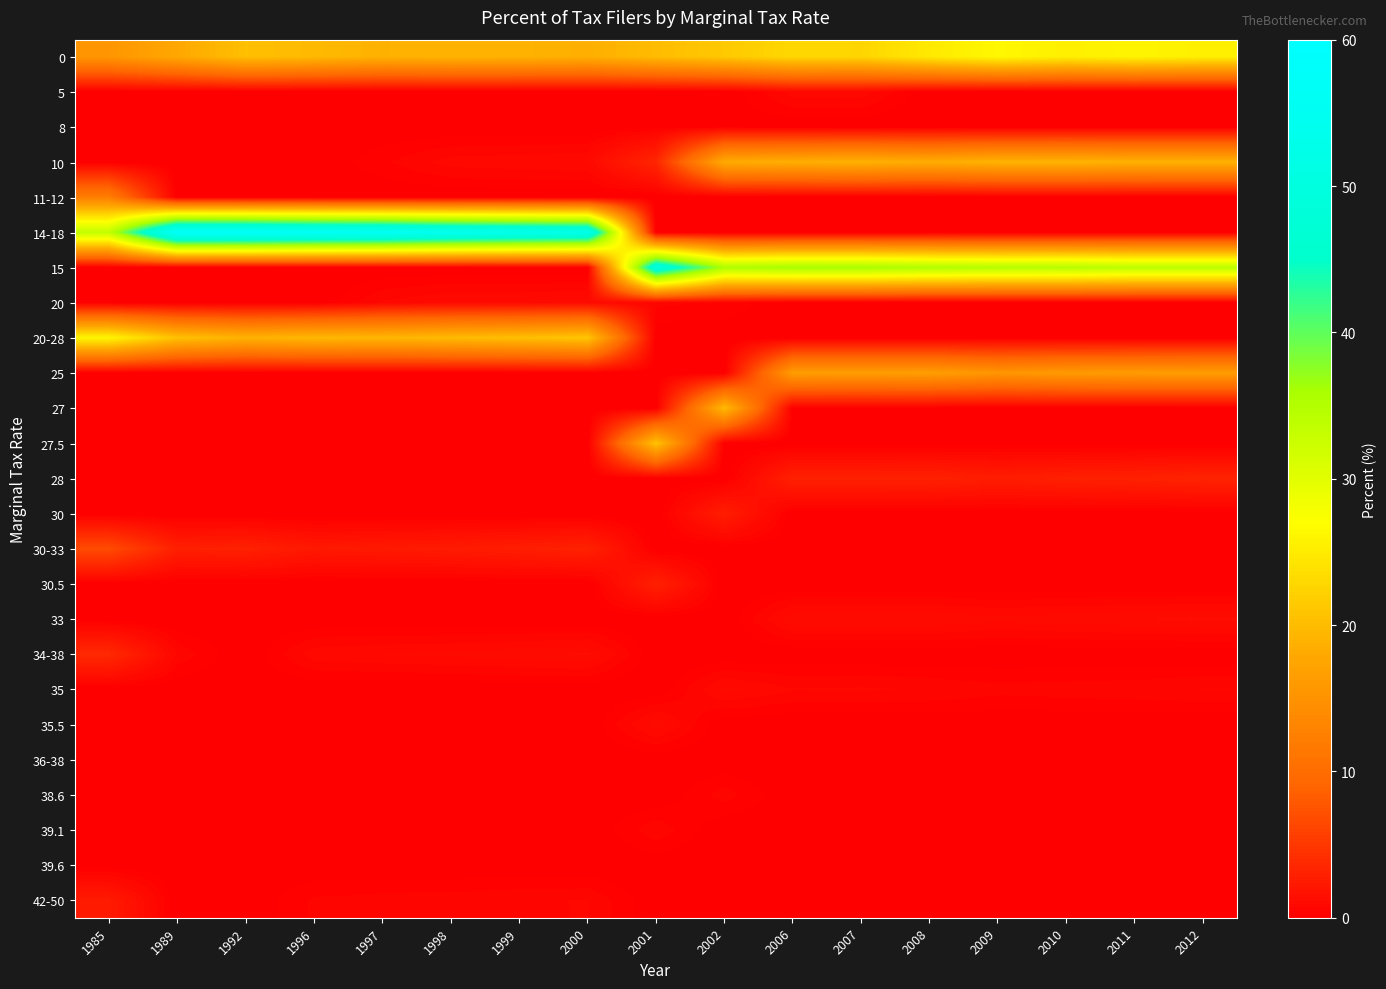

Reading left to right, what are all the values shown in this chart?

0: 1985=15.4	1989=17.8	1992=20.4	1996=19.8	1997=19.0	1998=19.2	1999=19.1	2000=18.6	2001=20.0	2002=21.4	2006=22.9	2007=22.7	2008=24.8	2009=26.4	2010=25.4	2011=26.0	2012=25.4
5: 1985=0.0	1989=0.0	1992=0.0	1996=0.0	1997=0.0	1998=0.0	1999=0.0	2000=0.0	2001=0.0	2002=0.0	2006=0.8	2007=0.9	2008=0.0	2009=0.0	2010=0.0	2011=0.0	2012=0.0
8: 1985=0.0	1989=0.0	1992=0.0	1996=0.0	1997=0.0	1998=0.0	1999=0.0	2000=0.0	2001=0.1	2002=0.1	2006=0.0	2007=0.0	2008=0.0	2009=0.0	2010=0.0	2011=0.0	2012=0.0
10: 1985=0.0	1989=0.0	1992=0.0	1996=0.0	1997=0.4	1998=0.8	1999=0.9	2000=1.0	2001=3.4	2002=18.2	2006=18.6	2007=18.9	2008=18.4	2009=19.1	2010=19.2	2011=18.9	2012=18.9
11-12: 1985=12.3	1989=0.0	1992=0.0	1996=0.0	1997=0.0	1998=0.0	1999=0.0	2000=0.0	2001=0.0	2002=0.0	2006=0.0	2007=0.0	2008=0.0	2009=0.0	2010=0.0	2011=0.0	2012=0.0
14-18: 1985=33.4	1989=57.8	1992=57.6	1996=56.6	1997=56.1	1998=54.5	1999=53.6	2000=52.8	2001=0.0	2002=0.0	2006=0.0	2007=0.0	2008=0.0	2009=0.0	2010=0.0	2011=0.0	2012=0.0
15: 1985=0.0	1989=0.0	1992=0.0	1996=0.0	1997=0.0	1998=0.0	1999=0.0	2000=0.0	2001=50.1	2002=35.4	2006=36.1	2007=36.0	2008=35.2	2009=34.8	2010=34.7	2011=34.0	2012=34.0
20: 1985=0.0	1989=0.0	1992=0.0	1996=0.0	1997=0.7	1998=1.0	1999=1.0	2000=1.1	2001=0.5	2002=0.4	2006=0.0	2007=0.0	2008=0.0	2009=0.0	2010=0.0	2011=0.0	2012=0.0
20-28: 1985=26.1	1989=20.6	1992=19.0	1996=19.7	1997=19.5	1998=20.0	1999=20.4	2000=21.1	2001=0.0	2002=0.0	2006=0.0	2007=0.0	2008=0.0	2009=0.0	2010=0.0	2011=0.0	2012=0.0
25: 1985=0.0	1989=0.0	1992=0.0	1996=0.0	1997=0.0	1998=0.0	1999=0.0	2000=0.0	2001=0.0	2002=0.0	2006=16.4	2007=16.4	2008=16.5	2009=15.4	2010=16.0	2011=16.2	2012=16.3
27: 1985=0.0	1989=0.0	1992=0.0	1996=0.0	1997=0.0	1998=0.0	1999=0.0	2000=0.0	2001=0.0	2002=20.0	2006=0.0	2007=0.0	2008=0.0	2009=0.0	2010=0.0	2011=0.0	2012=0.0
27.5: 1985=0.0	1989=0.0	1992=0.0	1996=0.0	1997=0.0	1998=0.0	1999=0.0	2000=0.0	2001=20.9	2002=0.0	2006=0.0	2007=0.0	2008=0.0	2009=0.0	2010=0.0	2011=0.0	2012=0.0
28: 1985=0.0	1989=0.0	1992=0.0	1996=0.0	1997=0.0	1998=0.0	1999=0.0	2000=0.0	2001=0.0	2002=0.0	2006=3.0	2007=3.0	2008=3.0	2009=2.6	2010=2.9	2011=3.0	2012=3.2
30: 1985=0.0	1989=0.0	1992=0.0	1996=0.0	1997=0.0	1998=0.0	1999=0.0	2000=0.0	2001=0.0	2002=2.7	2006=0.0	2007=0.0	2008=0.0	2009=0.0	2010=0.0	2011=0.0	2012=0.0
30-33: 1985=6.7	1989=2.8	1992=3.0	1996=2.2	1997=2.3	1998=2.5	1999=2.7	2000=3.0	2001=0.0	2002=0.0	2006=0.0	2007=0.0	2008=0.0	2009=0.0	2010=0.0	2011=0.0	2012=0.0
30.5: 1985=0.0	1989=0.0	1992=0.0	1996=0.0	1997=0.0	1998=0.0	1999=0.0	2000=0.0	2001=2.9	2002=0.0	2006=0.0	2007=0.0	2008=0.0	2009=0.0	2010=0.0	2011=0.0	2012=0.0
33: 1985=0.0	1989=0.0	1992=0.0	1996=0.0	1997=0.0	1998=0.0	1999=0.0	2000=0.0	2001=0.0	2002=0.0	2006=1.1	2007=1.2	2008=1.2	2009=1.0	2010=1.1	2011=1.2	2012=1.2
34-38: 1985=3.7	1989=0.7	1992=0.0	1996=0.9	1997=1.0	1998=1.0	1999=1.1	2000=1.2	2001=0.0	2002=0.0	2006=0.0	2007=0.0	2008=0.0	2009=0.0	2010=0.0	2011=0.0	2012=0.0
35: 1985=0.0	1989=0.0	1992=0.0	1996=0.0	1997=0.0	1998=0.0	1999=0.0	2000=0.0	2001=0.0	2002=1.0	2006=0.7	2007=0.7	2008=0.7	2009=0.6	2010=0.6	2011=0.6	2012=0.7
35.5: 1985=0.0	1989=0.0	1992=0.0	1996=0.0	1997=0.0	1998=0.0	1999=0.0	2000=0.0	2001=1.1	2002=0.0	2006=0.0	2007=0.0	2008=0.0	2009=0.0	2010=0.0	2011=0.0	2012=0.0
36-38: 1985=0.0	1989=0.0	1992=0.0	1996=0.0	1997=0.0	1998=0.0	1999=0.0	2000=0.0	2001=0.0	2002=0.0	2006=0.0	2007=0.0	2008=0.0	2009=0.0	2010=0.0	2011=0.0	2012=0.0
38.6: 1985=0.0	1989=0.0	1992=0.0	1996=0.0	1997=0.0	1998=0.0	1999=0.0	2000=0.0	2001=0.0	2002=0.6	2006=0.0	2007=0.0	2008=0.0	2009=0.0	2010=0.0	2011=0.0	2012=0.0
39.1: 1985=0.0	1989=0.0	1992=0.0	1996=0.0	1997=0.0	1998=0.0	1999=0.0	2000=0.0	2001=0.6	2002=0.0	2006=0.0	2007=0.0	2008=0.0	2009=0.0	2010=0.0	2011=0.0	2012=0.0
39.6: 1985=0.0	1989=0.0	1992=0.0	1996=0.0	1997=0.0	1998=0.0	1999=0.0	2000=0.0	2001=0.0	2002=0.0	2006=0.0	2007=0.0	2008=0.0	2009=0.0	2010=0.0	2011=0.0	2012=0.0
42-50: 1985=2.4	1989=0.0	1992=0.0	1996=0.5	1997=0.6	1998=0.6	1999=0.7	2000=0.7	2001=0.0	2002=0.0	2006=0.0	2007=0.0	2008=0.0	2009=0.0	2010=0.0	2011=0.0	2012=0.0